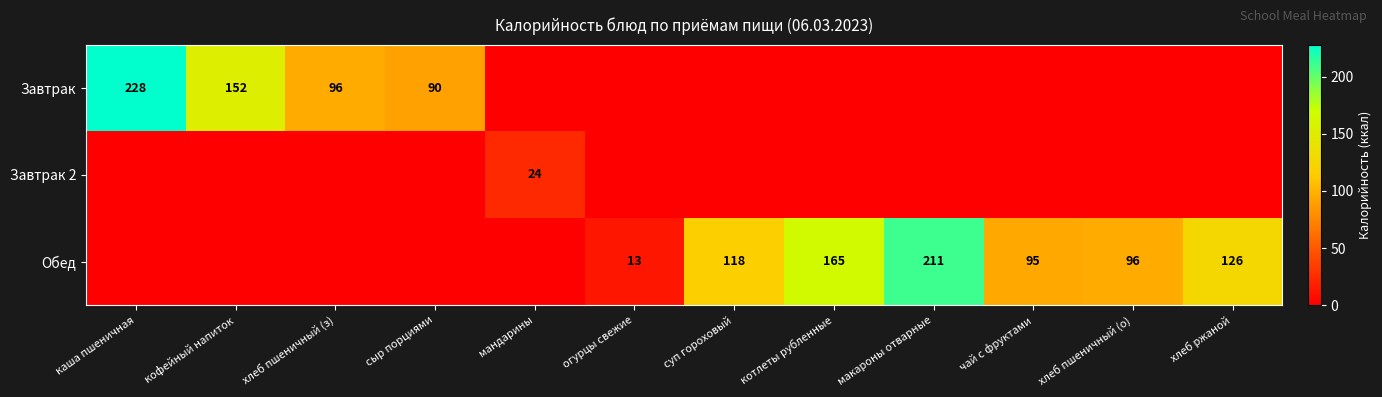

Is it true that Обед equals 130 at чай с фруктами?

False